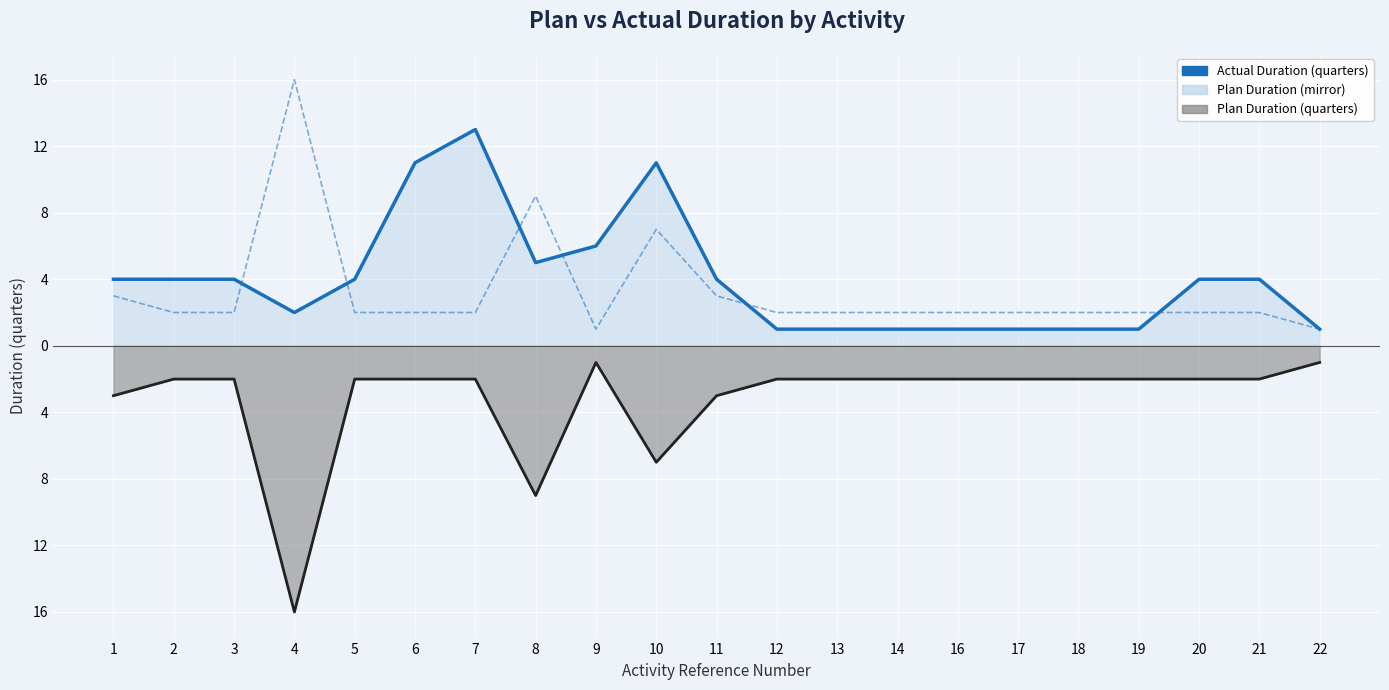

What is the value of the Plan Duration (quarters) [mirror] point at the 5th from the left?

2